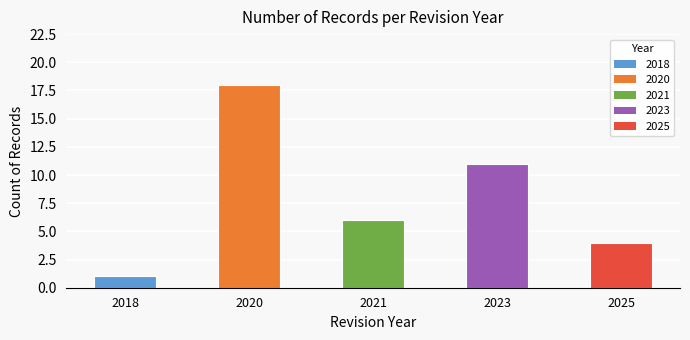

At which category does the chart reach its minimum across all series?

2018